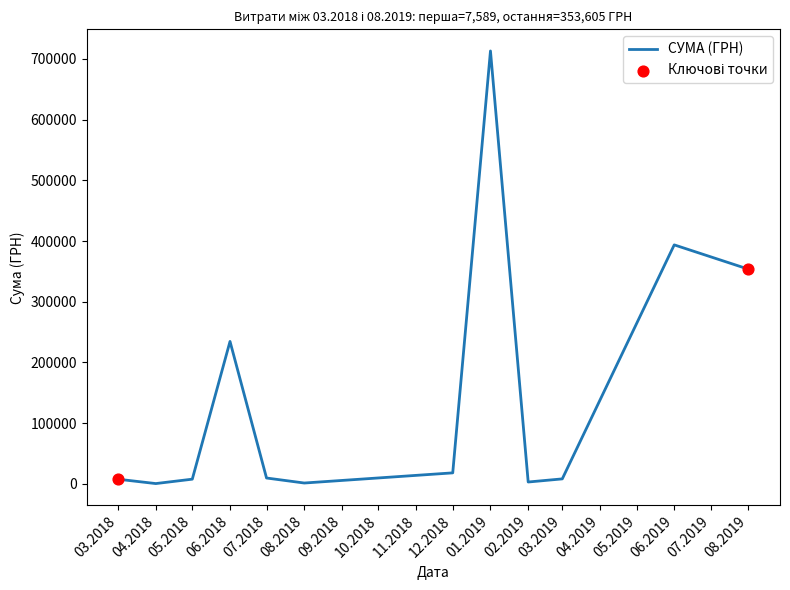

What is the change in value from 12.2018 to 08.2019?

+335552.9